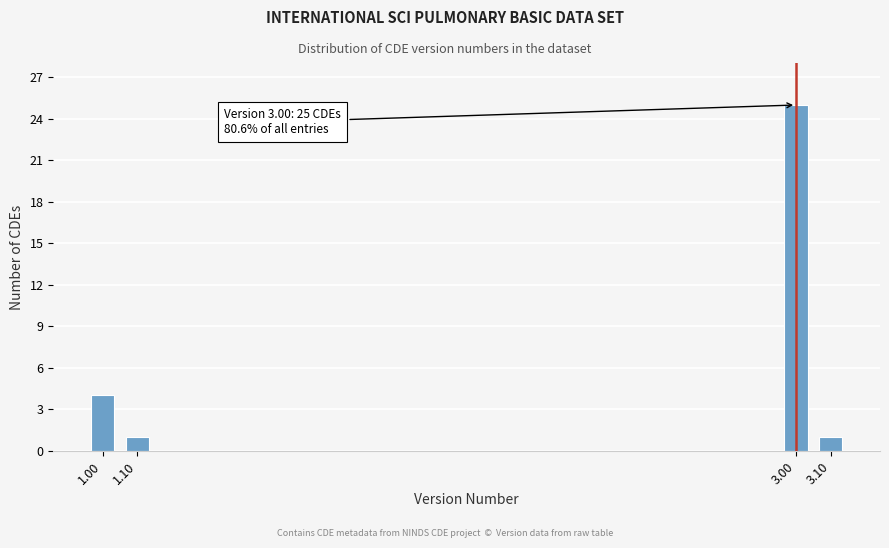

Reading left to right, what are all the values shown in this chart?

1.00=4	1.10=1	3.00=25	3.10=1